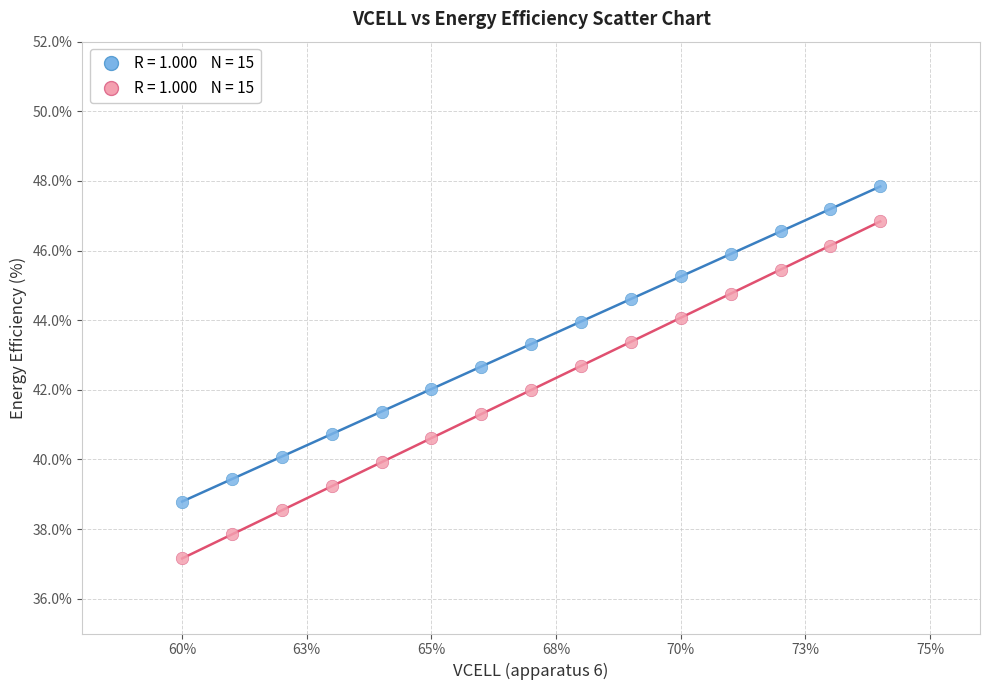

Across all data points, what is the range of Y values (max minus min)?

10.7